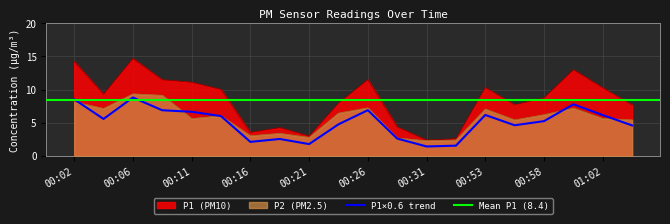

Is the value of P2 at 00:06 greater than the value of P1 at 00:31?

Yes